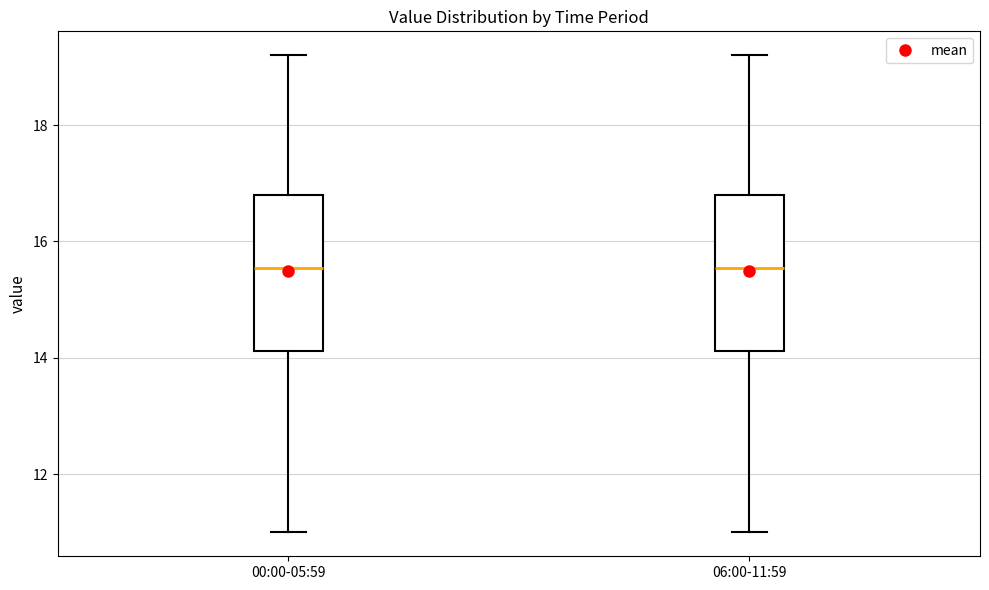

Reading left to right, read every box against the y-axis: the position of its median line, the range the box covers, and the ends of its whiskers. The values are not printed on the chart, so give them approximately, as read against the axis.

00:00-05:59: median 15.6, box 14.2 to 16.8, whiskers 11.0 to 19.2
06:00-11:59: median 15.6, box 14.2 to 16.8, whiskers 11.0 to 19.2